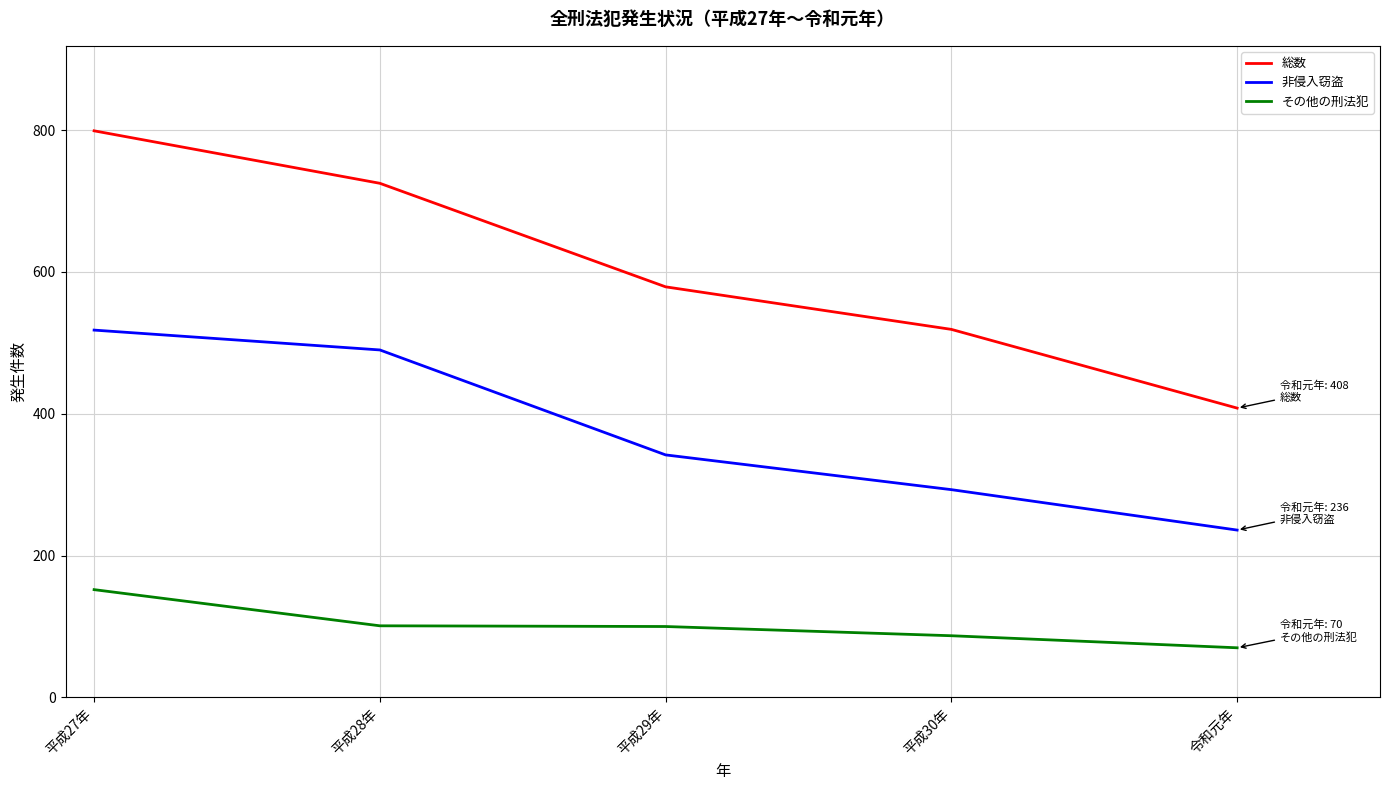

True or false: その他の刑法犯 and 総数 cross at least once.

False